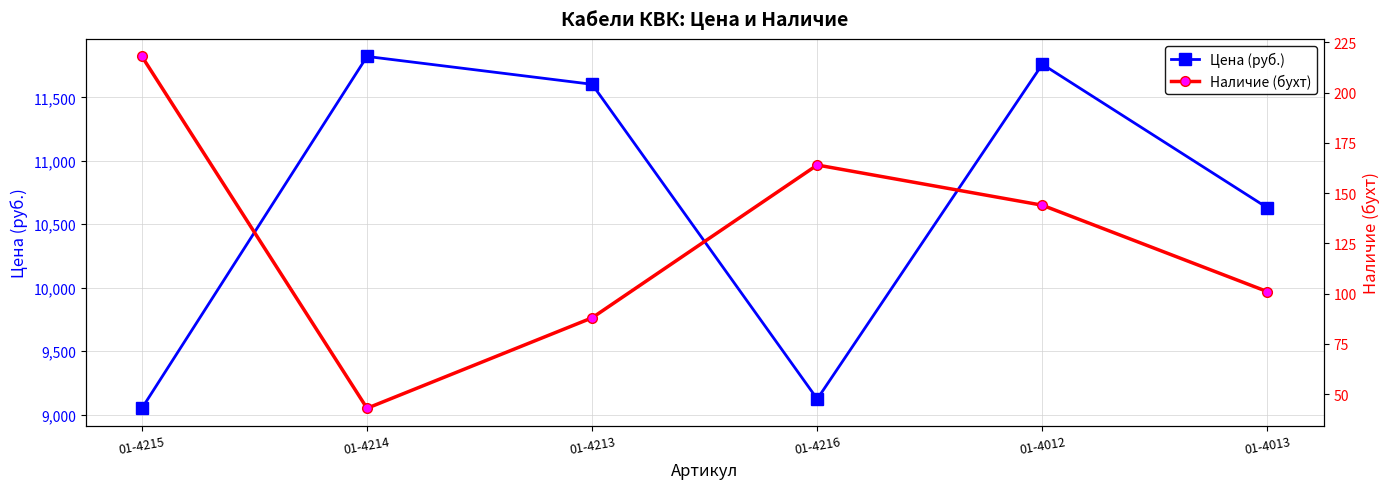

True or false: Цена (руб.) has a value of 4740.1 at 01-4215.

False